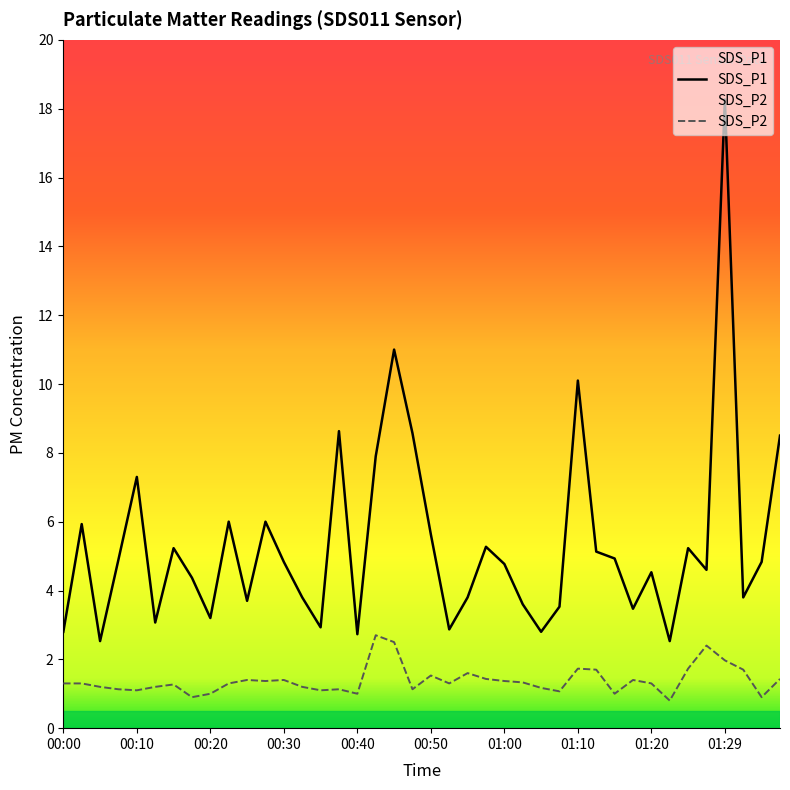

How many lines are shown in the chart?

2